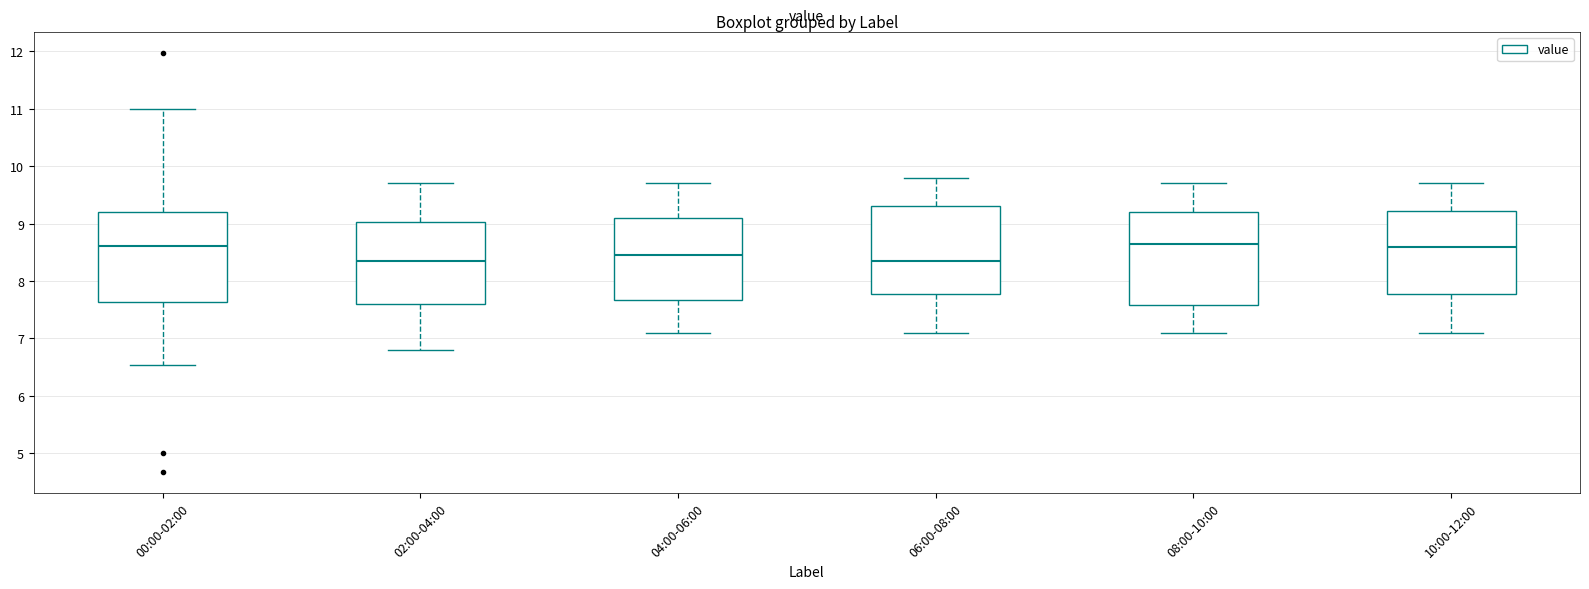

Where is the lower edge of the box for 08:00-10:00 on the y-axis? The values are not printed on the chart, so give them approximately, as read against the axis.

7.6